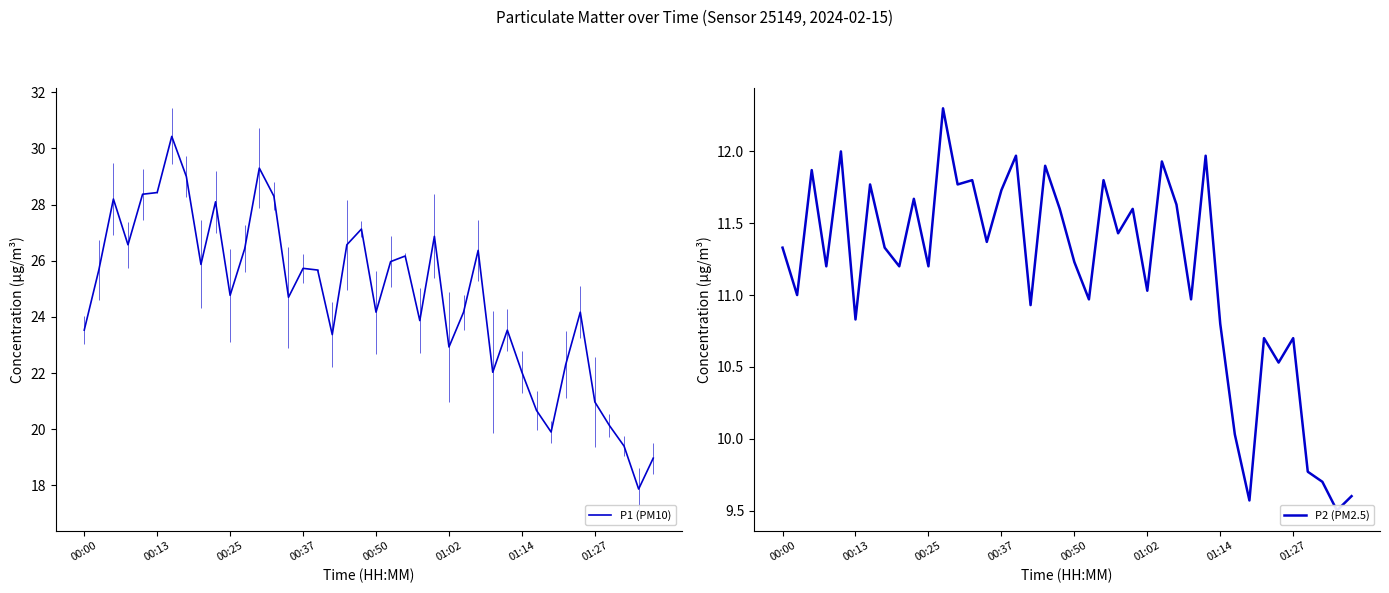

What is the value of the P1 (PM10) point at the 22nd from the left?

26.0